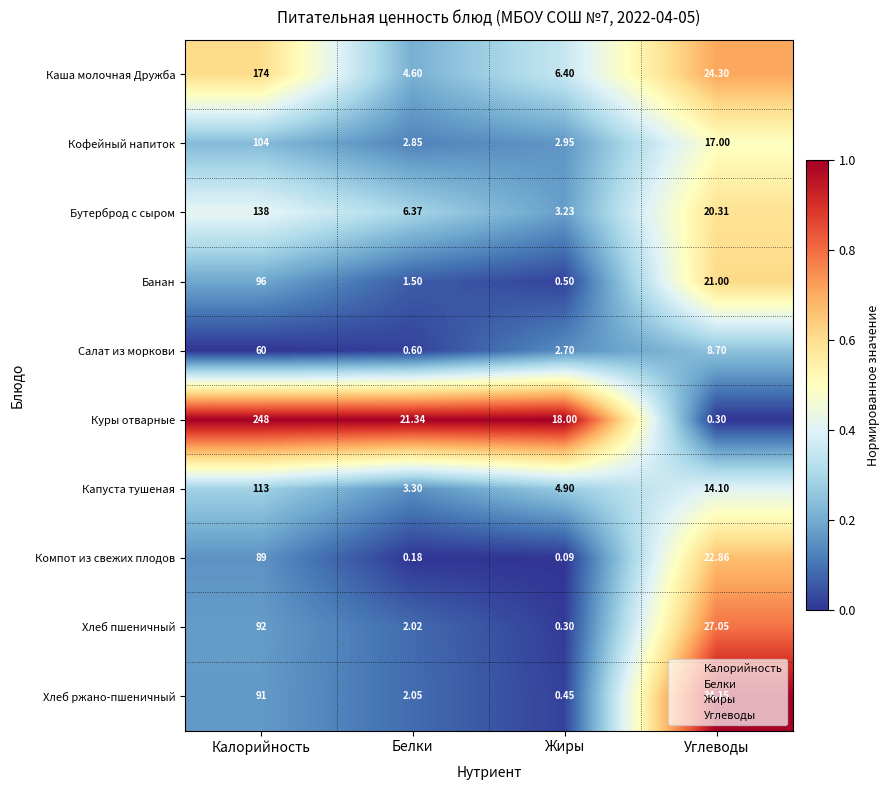

At Калорийность, list the series in order from smallest to largest.

Салат из моркови, Компот из свежих плодов, Хлеб ржано-пшеничный, Хлеб пшеничный, Банан, Кофейный напиток, Капуста тушеная, Бутерброд с сыром, Каша молочная Дружба, Куры отварные